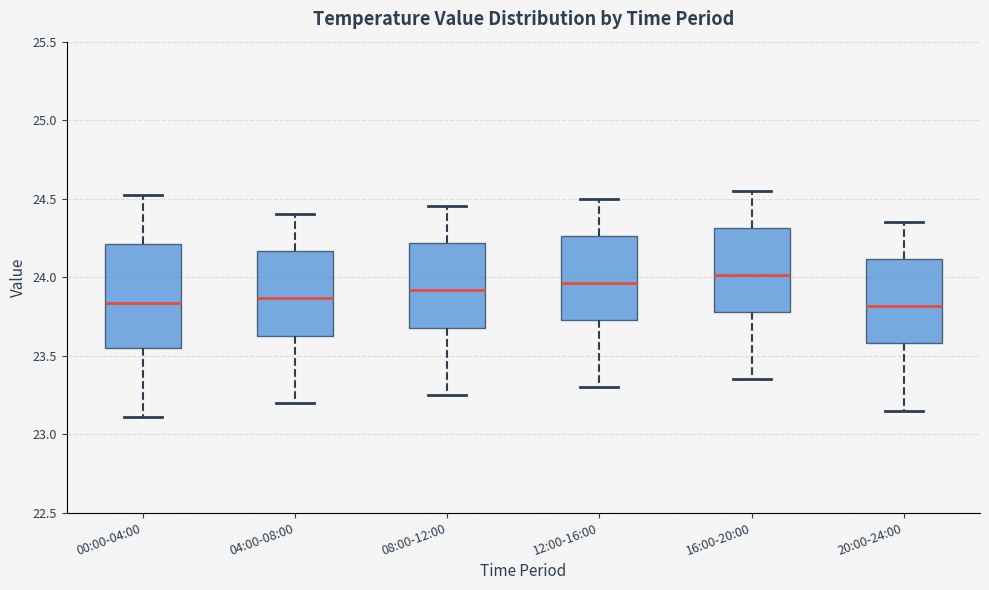

Which box's median line is the highest?

16:00-20:00